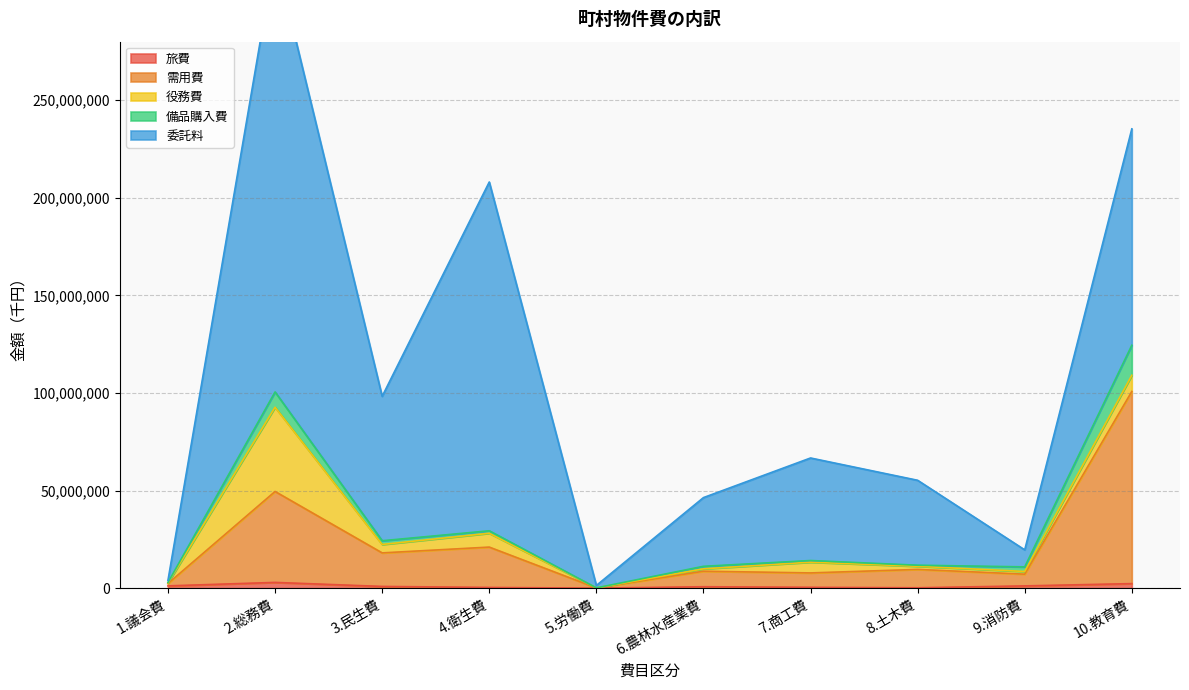

Between 3.民生費 and 6.農林水産業費, which is larger?

3.民生費